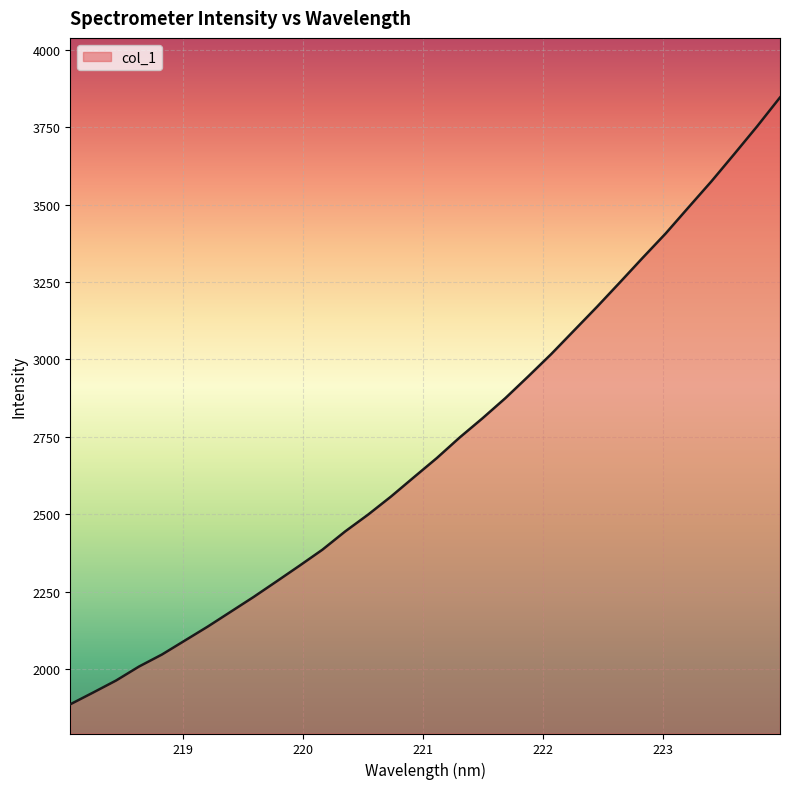

What is the smallest value displayed?

1886.0